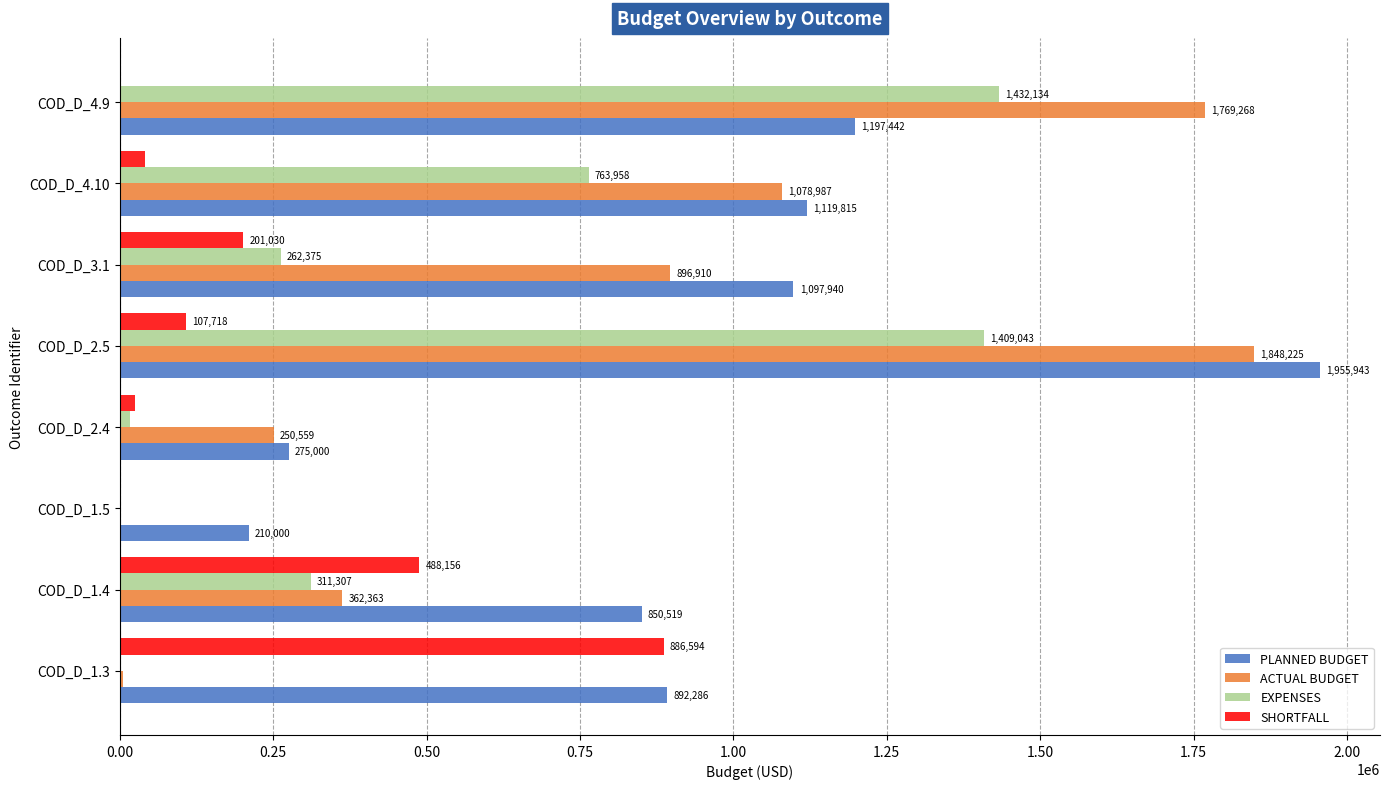

True or false: EXPENSES has a value of 311307.0 at COD_D_1.4.

True